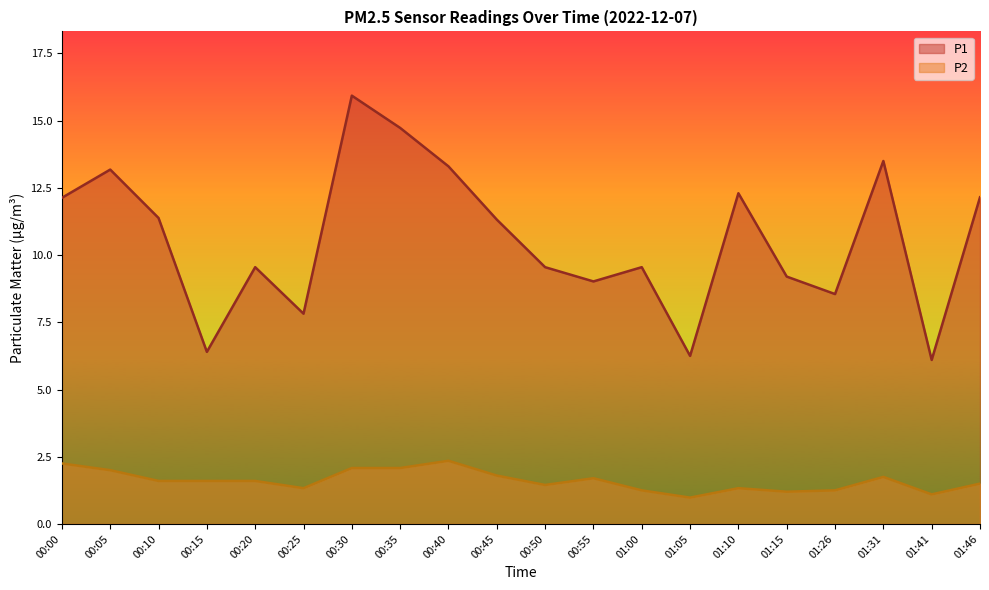

Between 00:25 and 00:45, which series saw the biggest shift?

P1